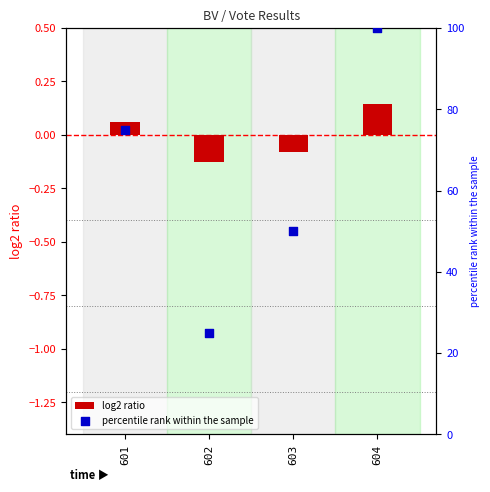

At which category is the sum across all series the highest?

604